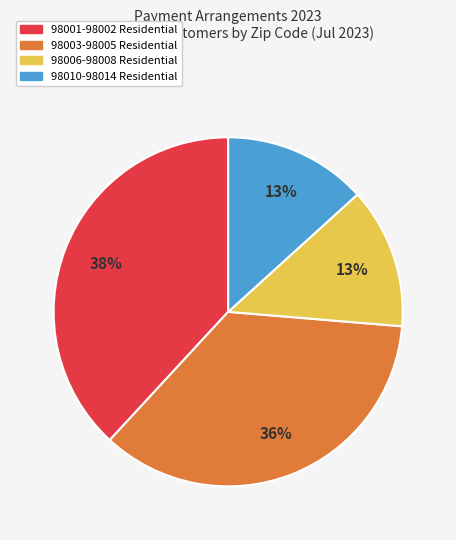

To the nearest percent, what is the difference between the largest and smallest slice percentages?

25%